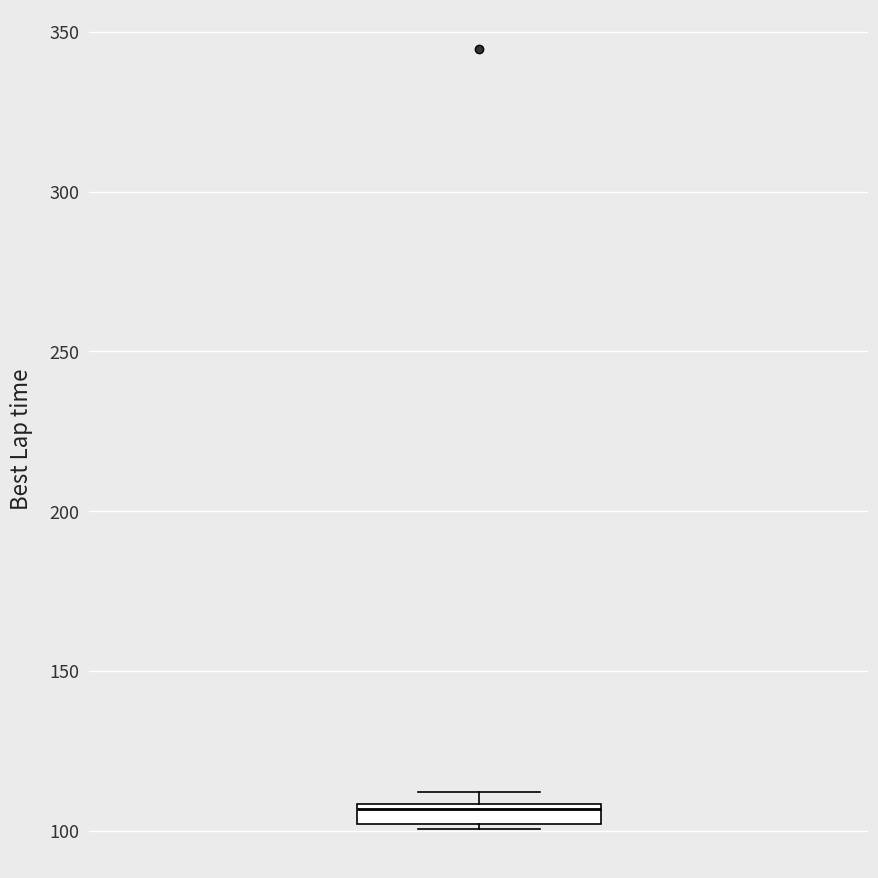

Where does the median line of the box sit on the y-axis? The values are not printed on the chart, so give them approximately, as read against the axis.

105